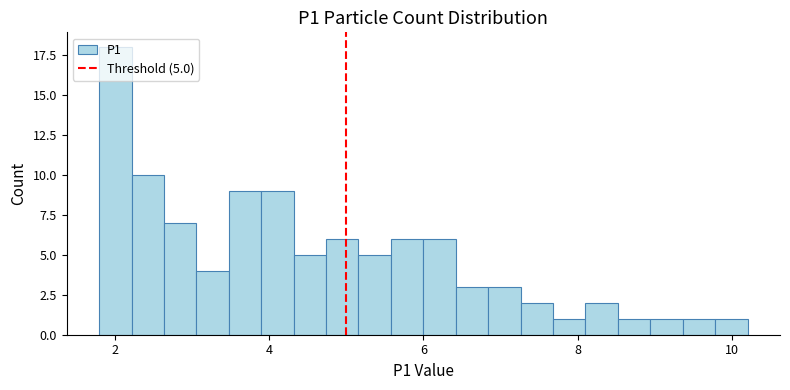

Around what value on the x-axis is the tallest bar? Give the approximate position of its centre, as read against the axis.

2.0